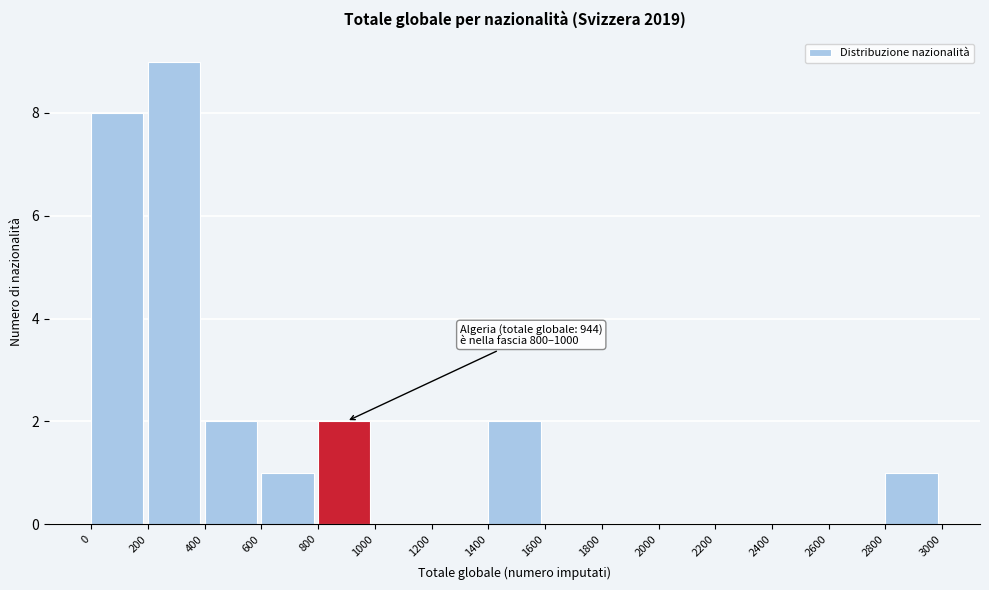

Over which range of the x-axis is the bar tallest?

200 to 400